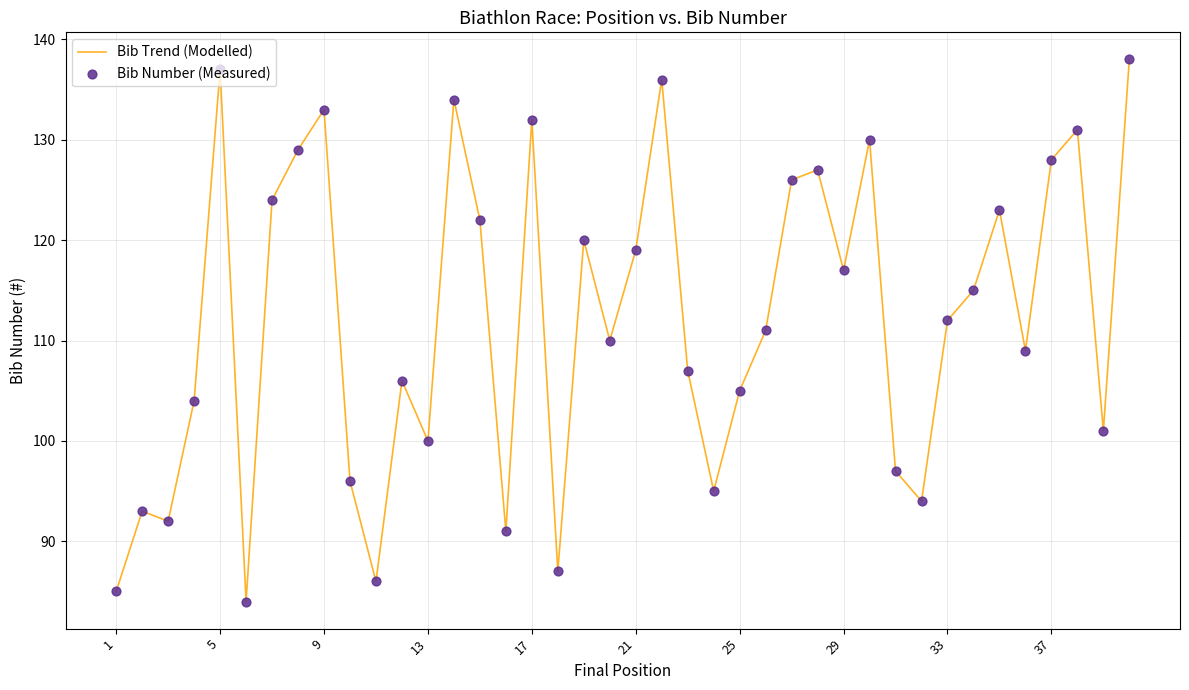

What is the maximum value shown in the chart?

138